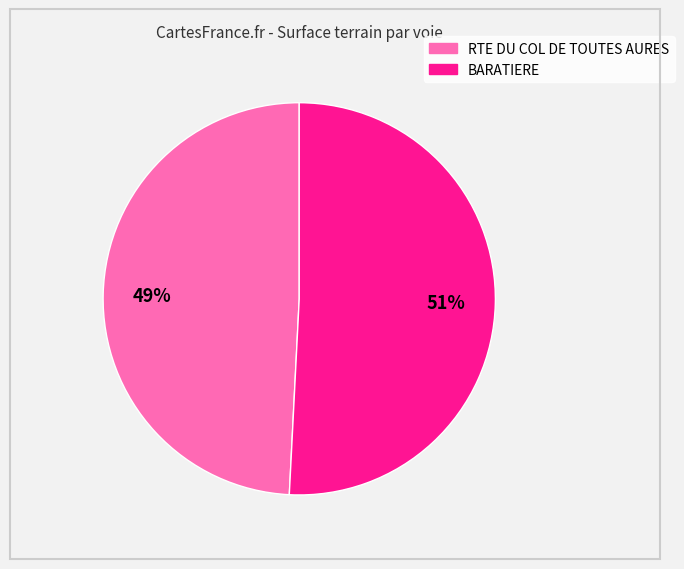

Combined, do BARATIERE and RTE DU COL DE TOUTES AURES account for over 50%?

Yes